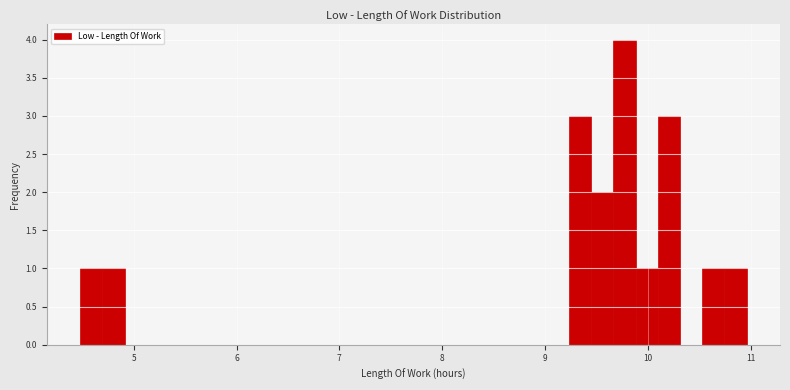

Around what value on the x-axis is the tallest bar? Give the approximate position of its centre, as read against the axis.

9.8